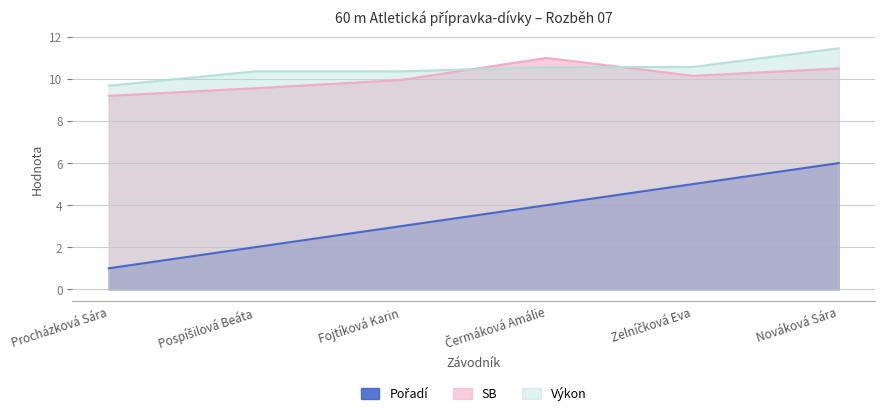

True or false: Pořadí has a value of 0.2 at Procházková Sára.

False